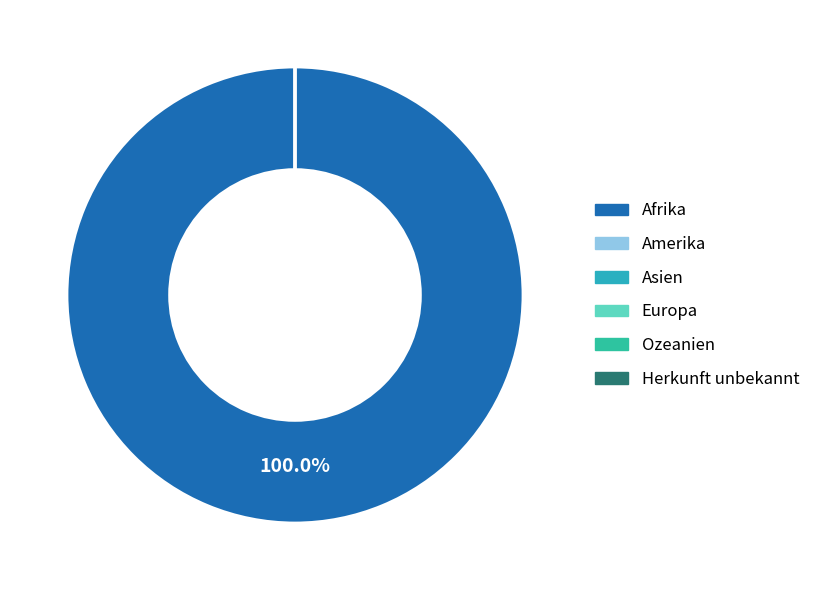

True or false: Asien accounts for 0% of the total.

True